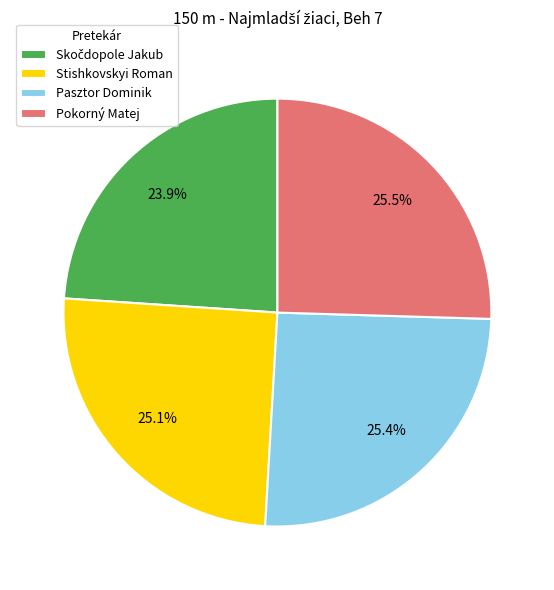

What is the ratio of the value at Pokorný Matej to the value at Stishkovskyi Roman?

1.0